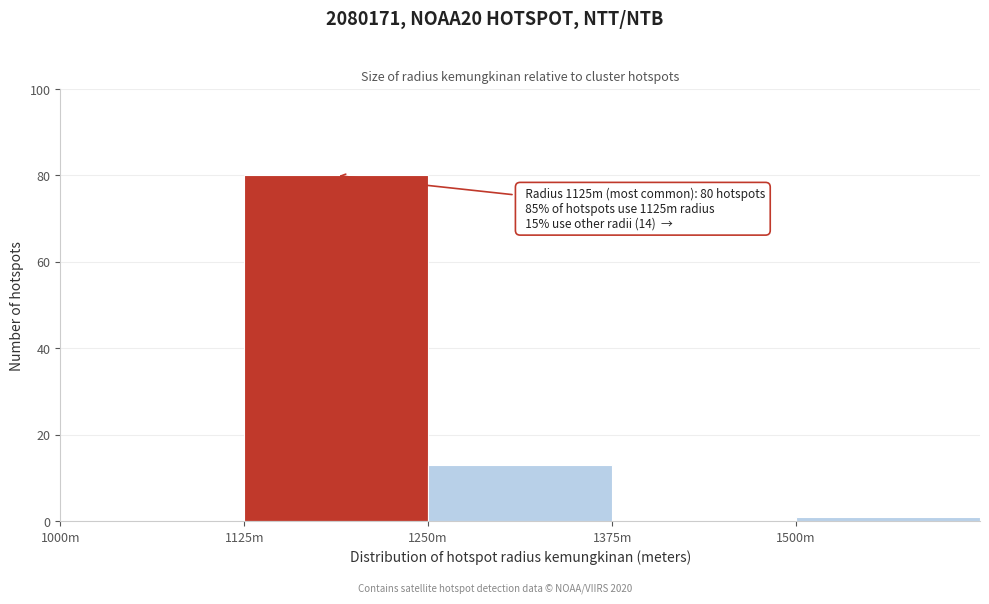

Reading right to left, transcribe all the data shown in this chart.

1500m=1	1375m=0	1250m=13	1125m=80	1000m=0